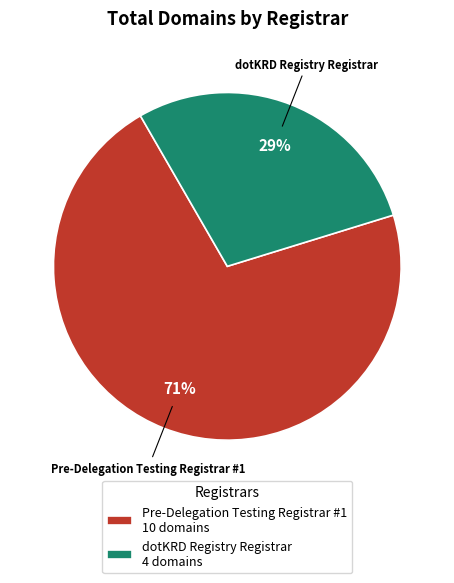

To the nearest percent, what percentage of the pie is dotKRD Registry Registrar 4 domains?

29%